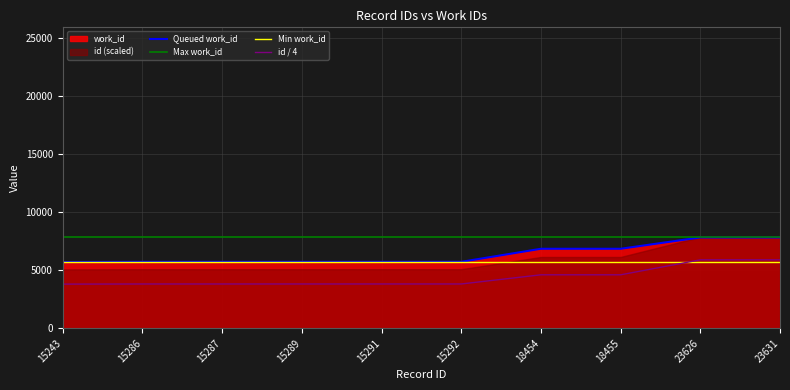

Which series has the largest total across all categories?

Max work_id